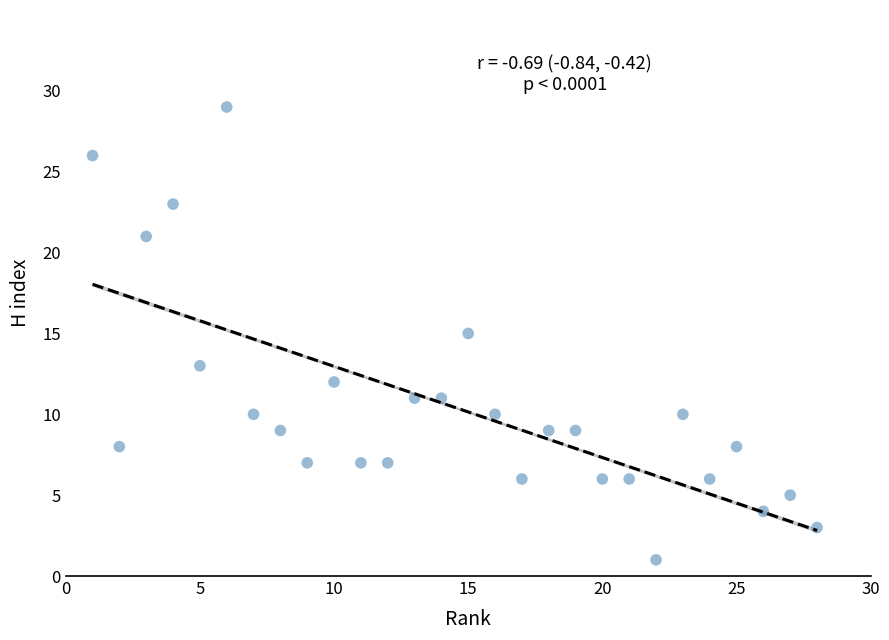

What is the range of Y values (max minus min)?

28